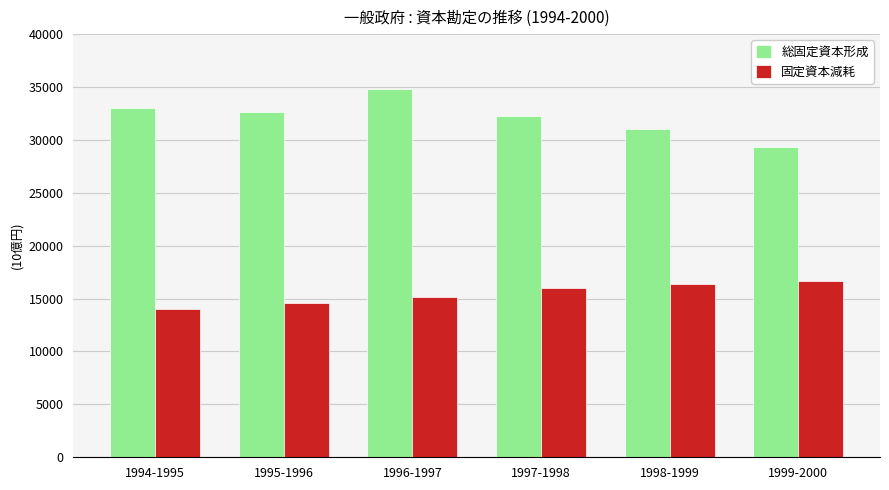

What is the label of the 1st bar from the left?

1994-1995